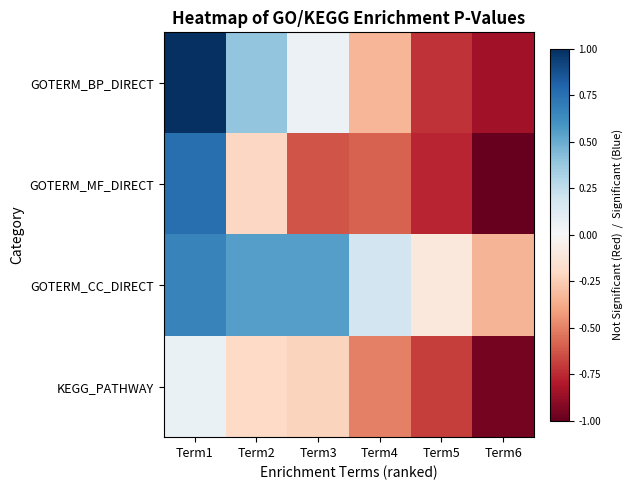

What is the total value across all series at Term6?

-3.1